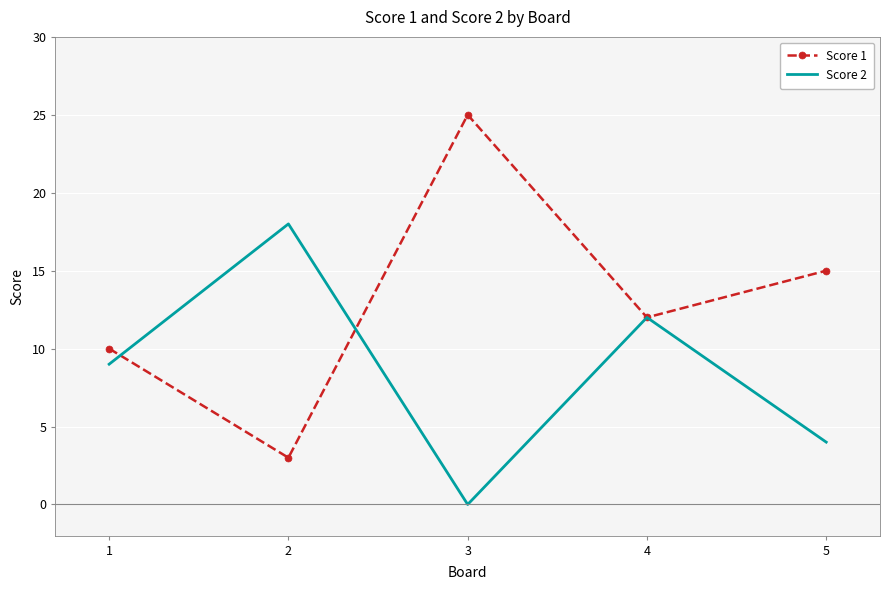

What is the total value across all series at 4?

24